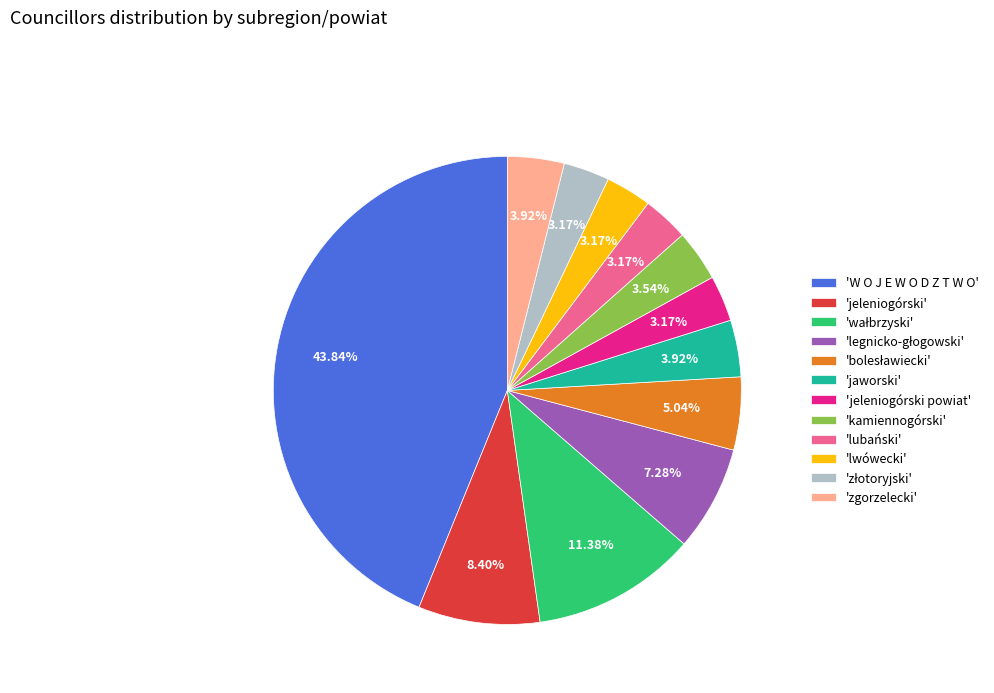

Is there any slice that represents more than half of the pie?

No